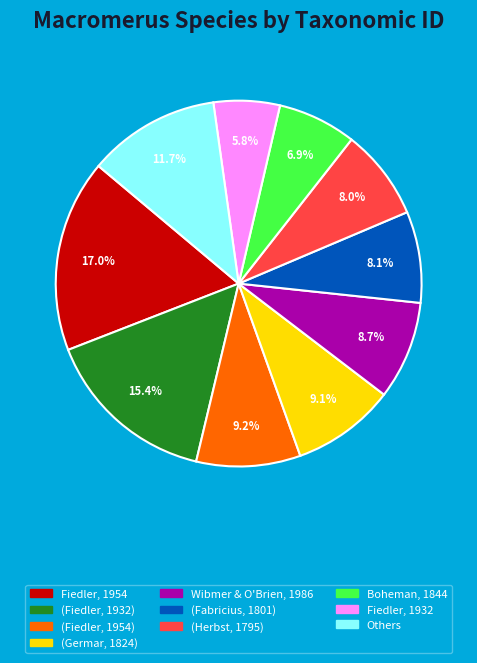

Is there any slice that represents more than half of the pie?

No